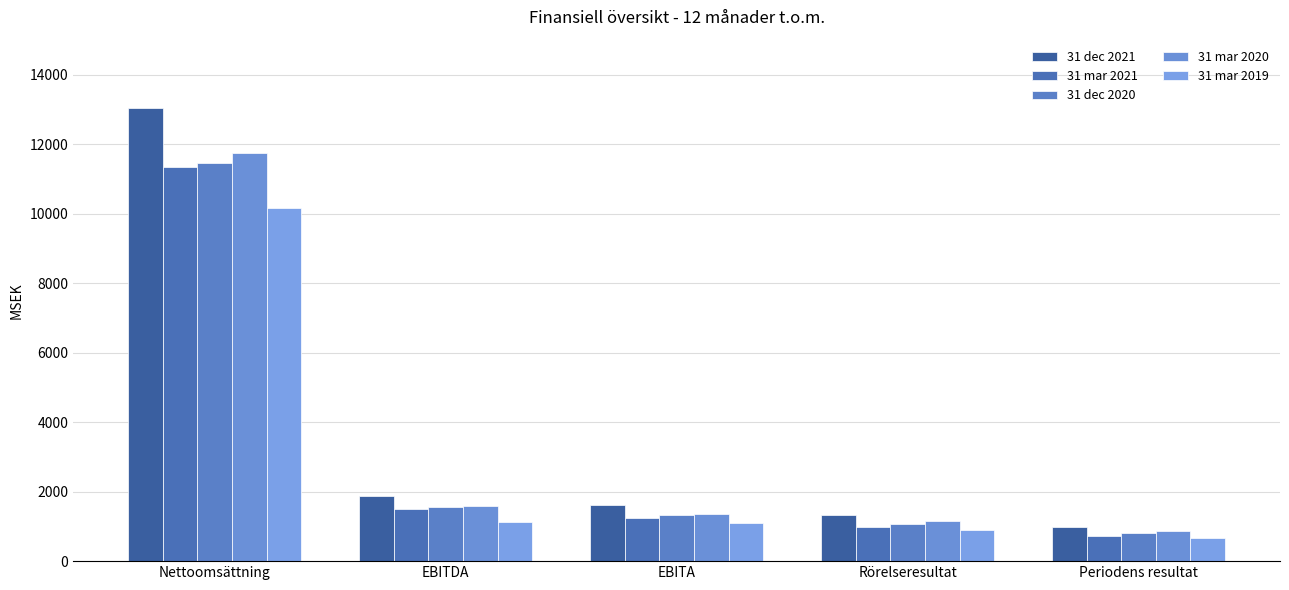

Reading left to right, list all the values displayed in this chart.

31 dec 2021: 13049	1888	1621	1331	982
31 mar 2021: 11336	1501	1251	989	729
31 dec 2020: 11447	1565	1323	1075	804
31 mar 2020: 11735	1579	1364	1161	873
31 mar 2019: 10148	1137	1085	910	672